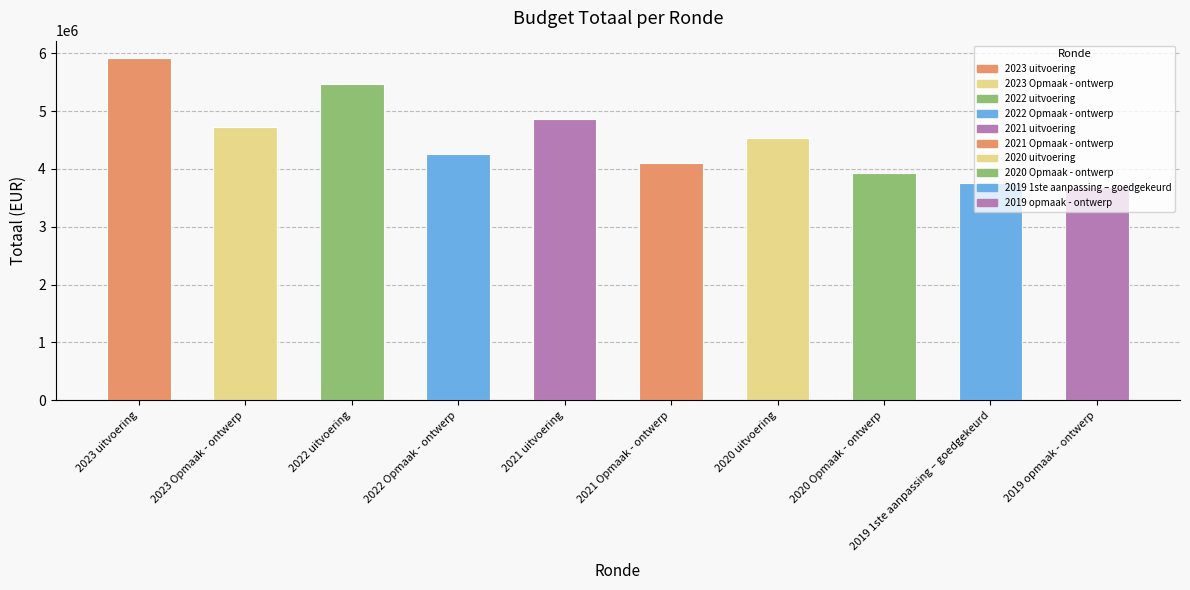

Which label corresponds to the largest value in the chart?

2023 uitvoering